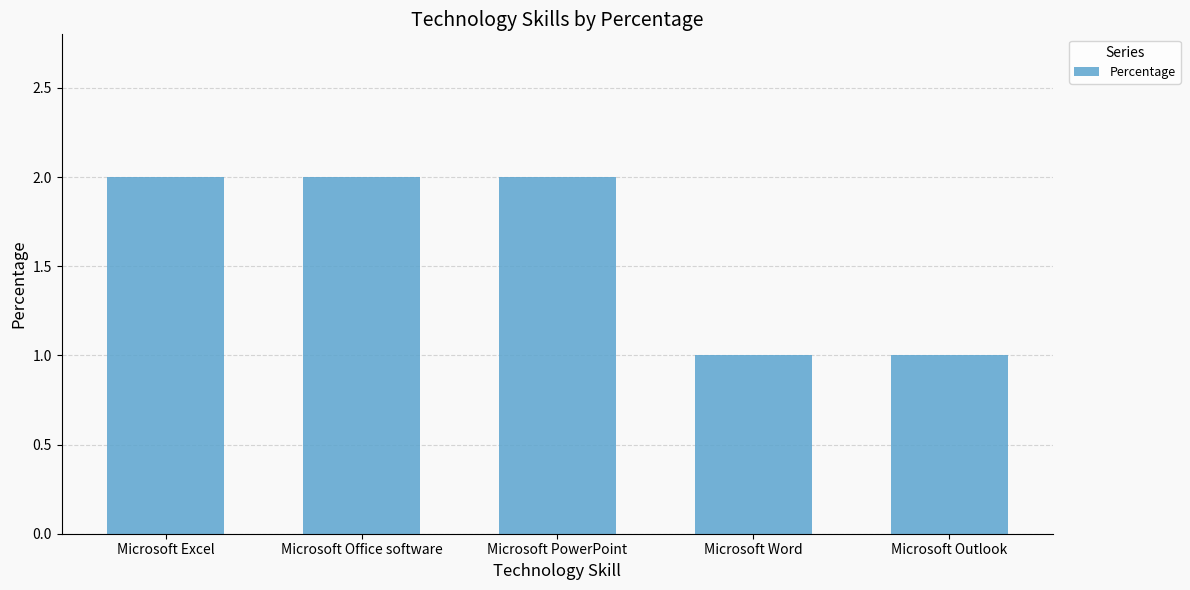

Count the values in the range 1 to 2.

5